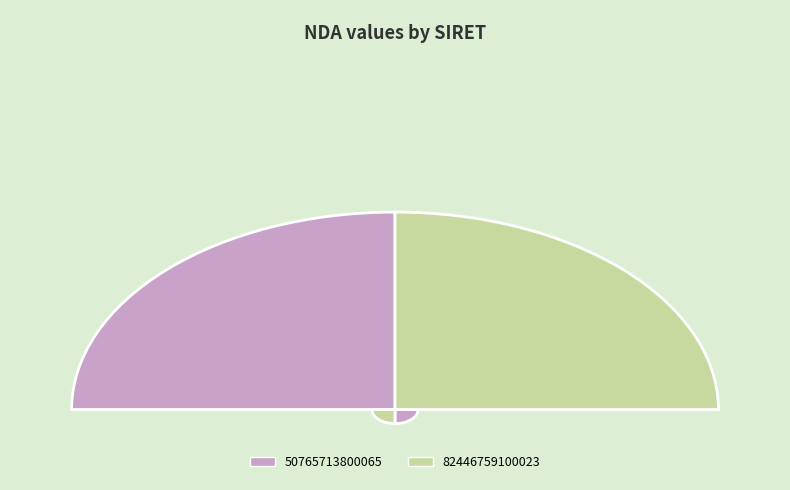

Which category has the biggest portion of the pie?

50765713800065